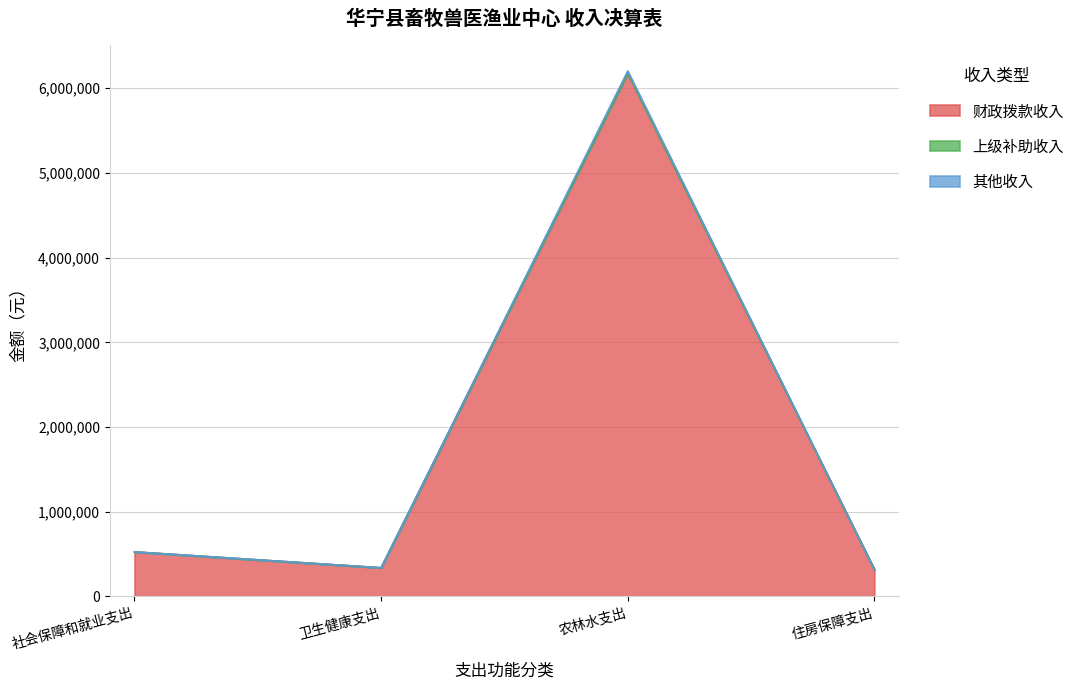

What is the difference between the maximum and minimum values in the 财政拨款收入 series?

5860743.7